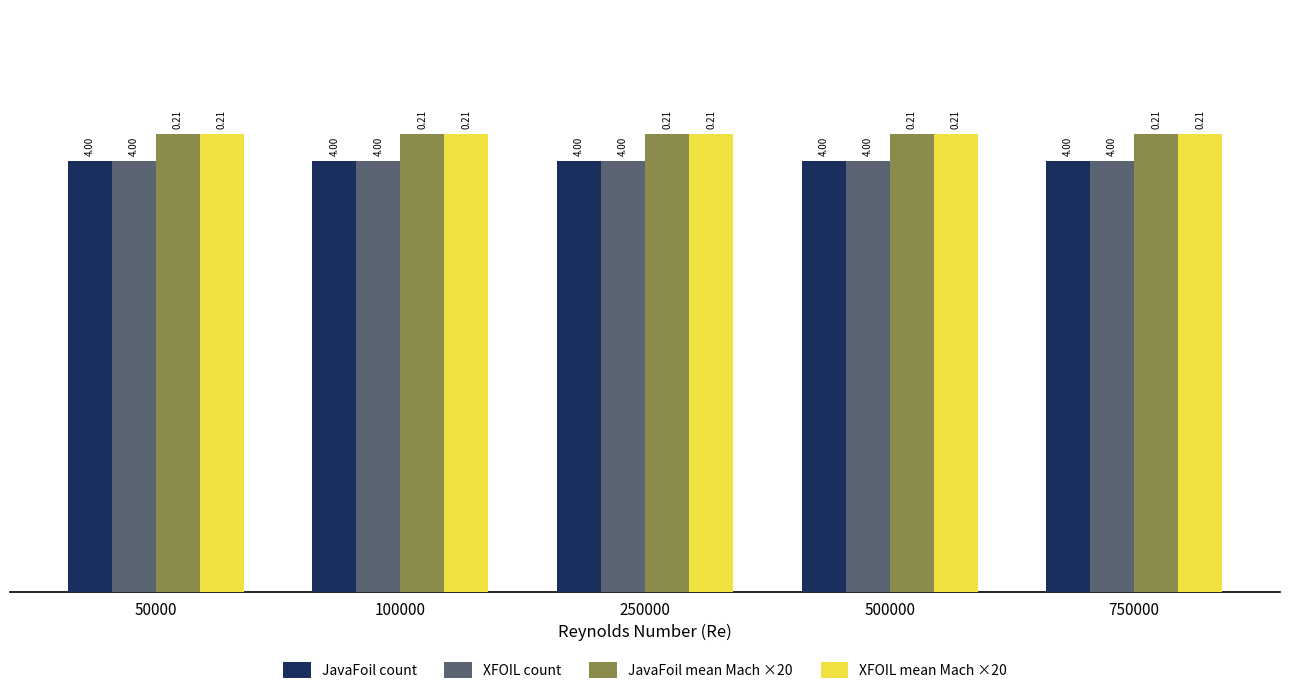

What is the sum of all XFOIL count values?

20.0